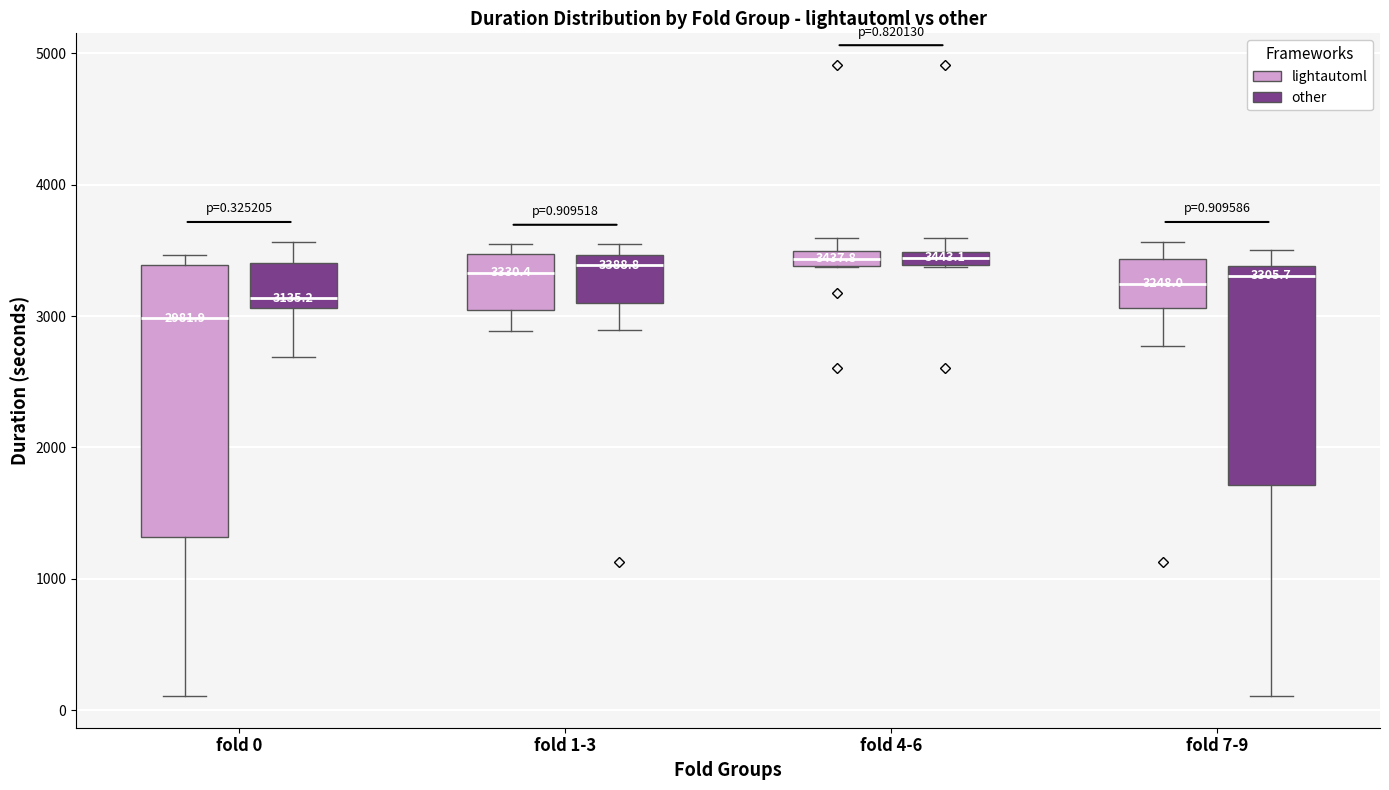

Which box's median line is the lowest?

fold 0 (lightautoml)